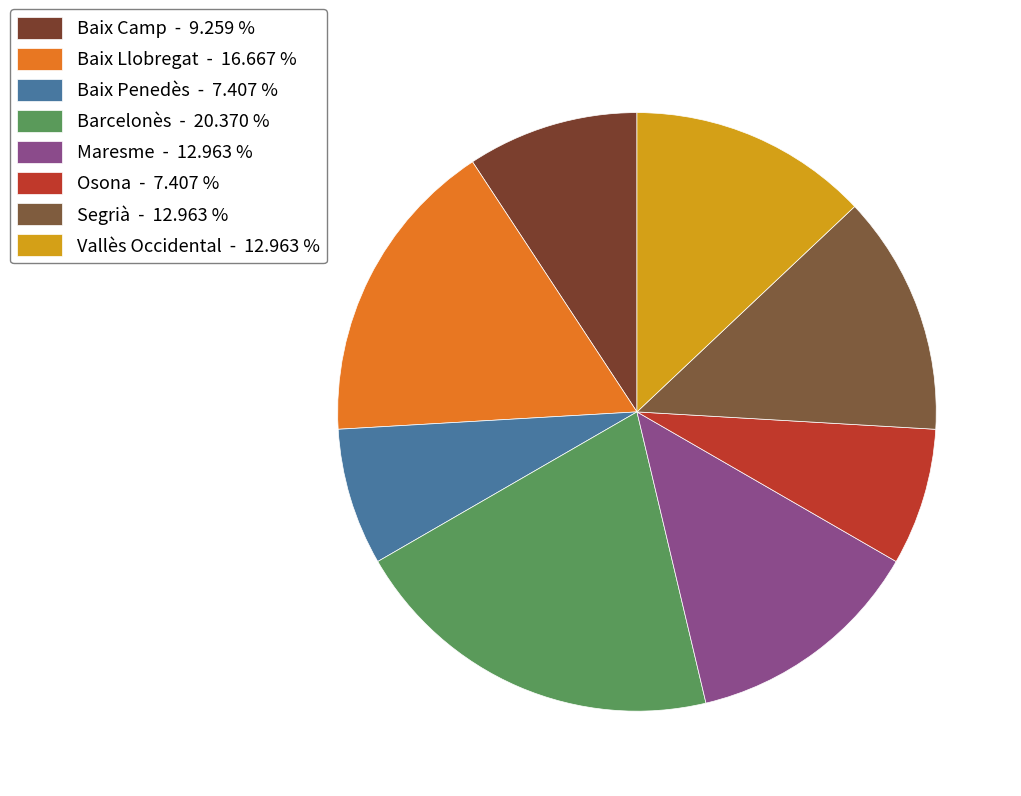

Rank the categories by value from highest to lowest.

Barcelonès, Baix Llobregat, Maresme, Segrià, Vallès Occidental, Baix Camp, Baix Penedès, Osona